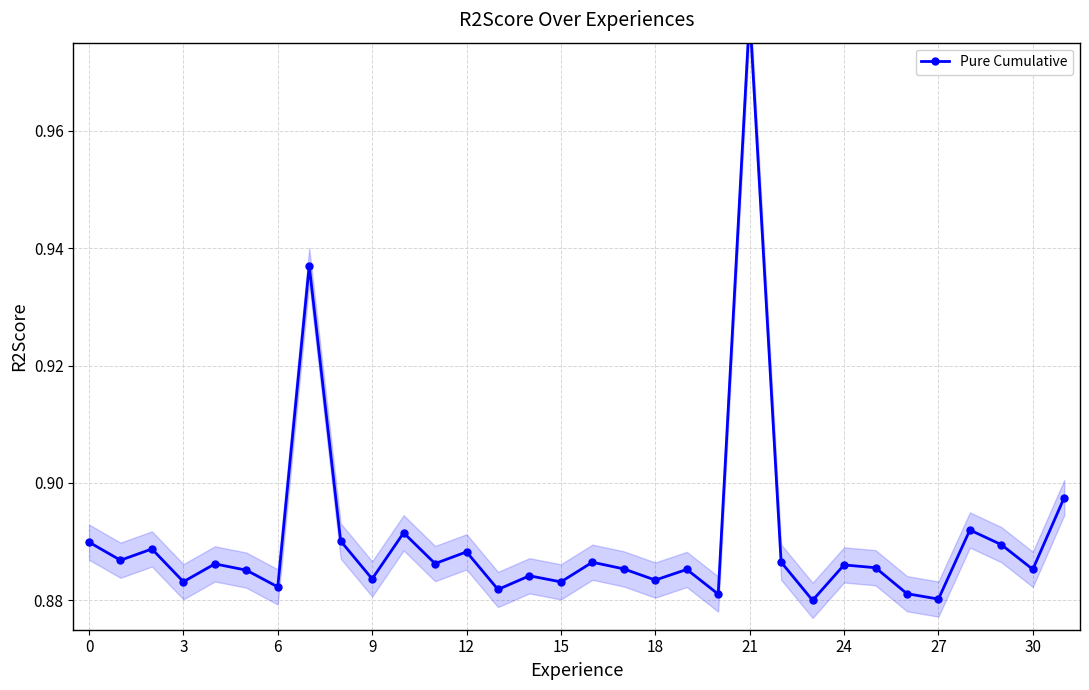

At which category does the chart reach its minimum across all series?

23